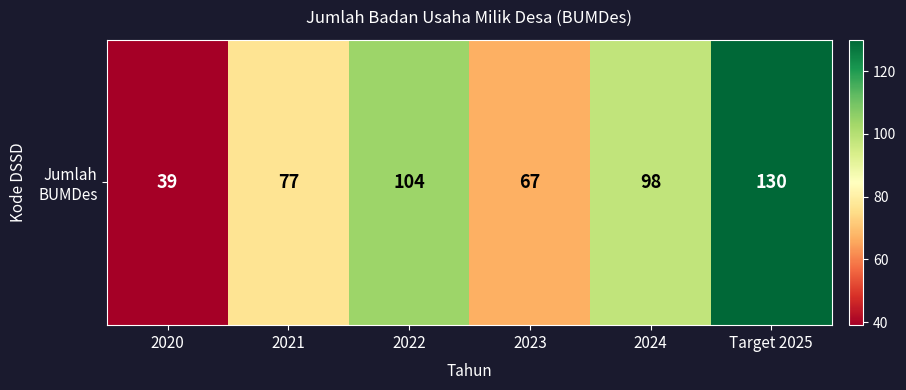

The chart shows a value of 130 at Target 2025. True or false?

True